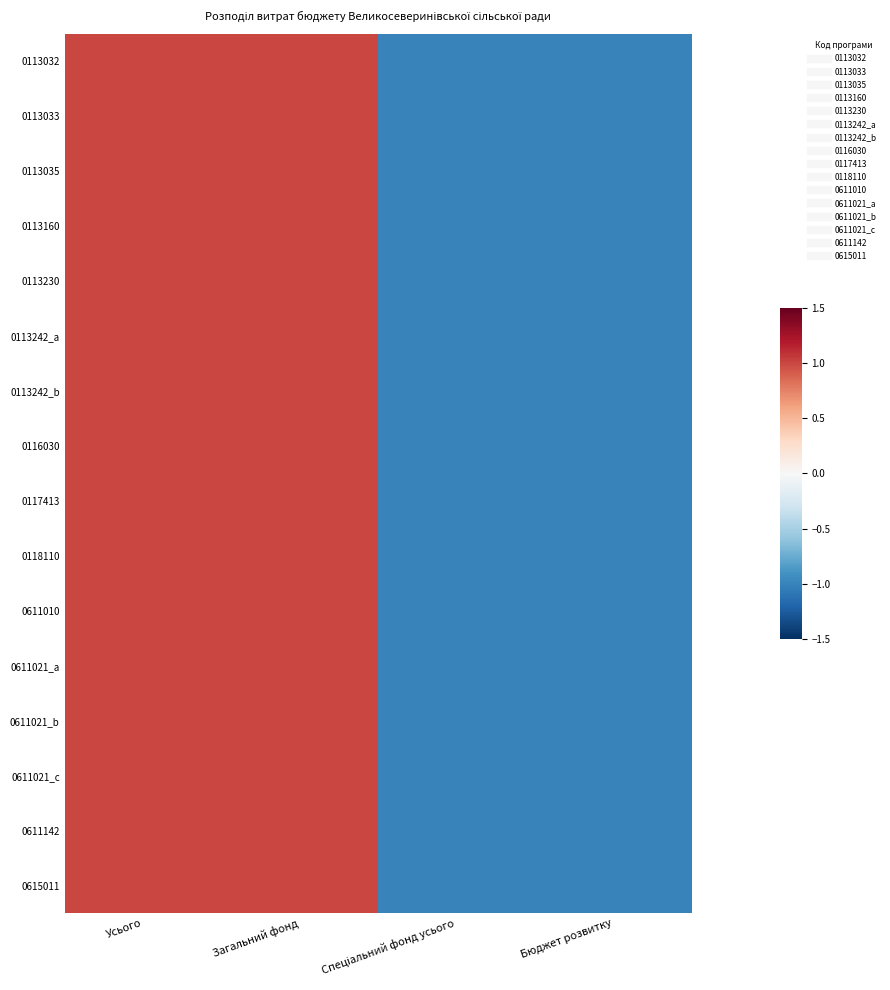

Which series changed the most between Усього and Спеціальний фонд усього?

0113032